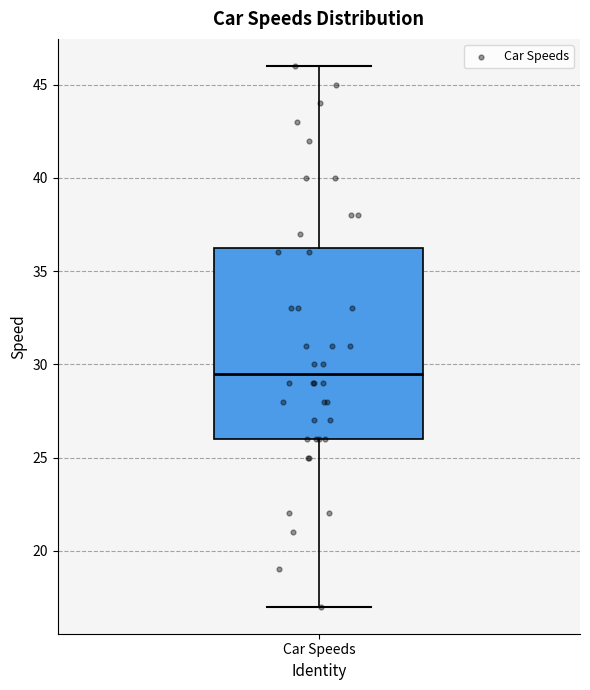

Read this box plot against the y-axis: the position of the median line, the range covered by the box, and the ends of both whiskers. The values are not printed on the chart, so give them approximately, as read against the axis.

median 29.5, box 26.0 to 36.5, whiskers 17.0 to 46.0